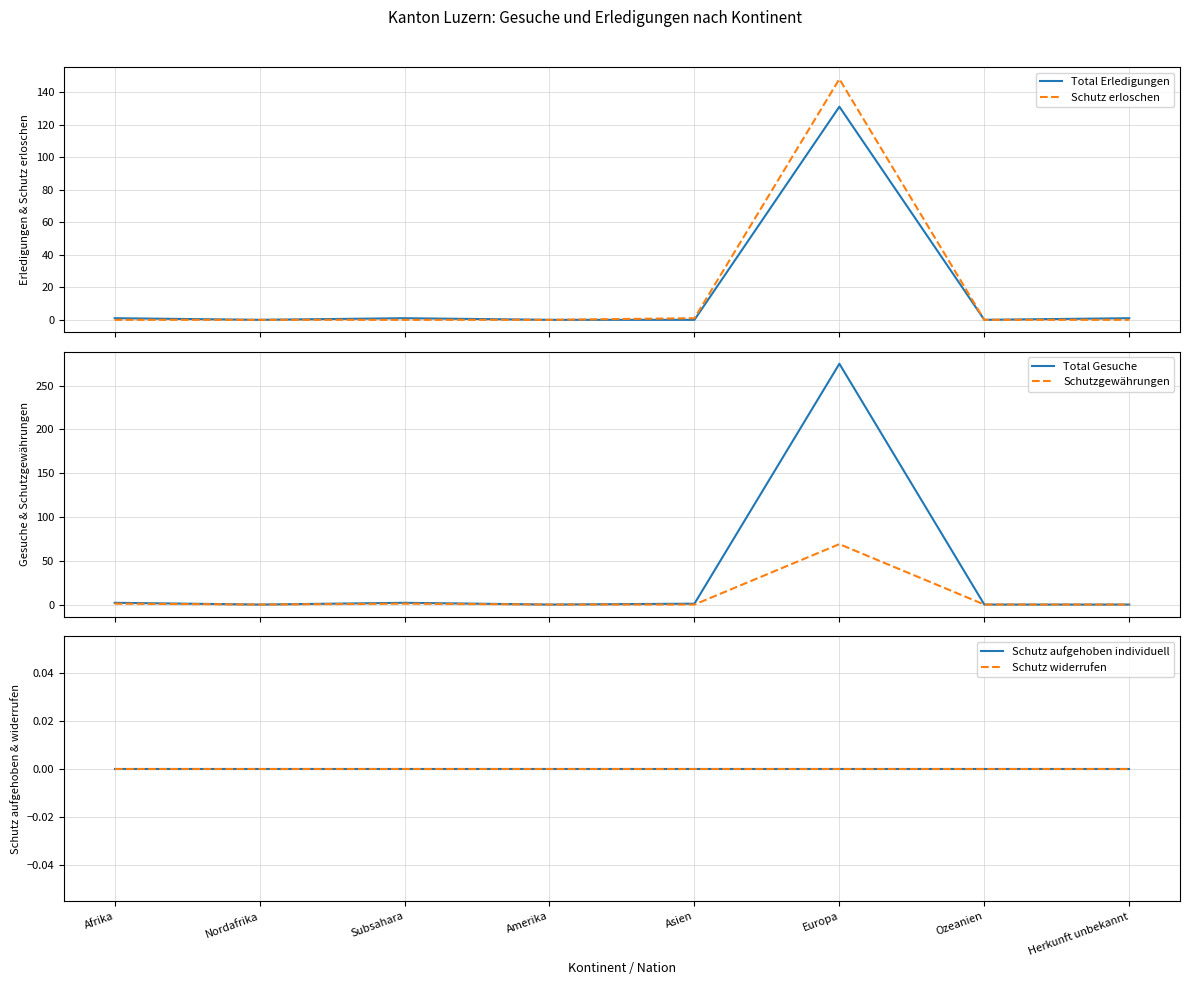

Reading left to right, list all the values displayed in this chart.

Total Erledigungen: Afrika=1	Nordafrika=0	Subsahara=1	Amerika=0	Asien=0	Europa=131	Ozeanien=0	Herkunft unbekannt=1
Schutz erloschen: Afrika=0	Nordafrika=0	Subsahara=0	Amerika=0	Asien=1	Europa=148	Ozeanien=0	Herkunft unbekannt=0
Total Gesuche: Afrika=2	Nordafrika=0	Subsahara=2	Amerika=0	Asien=1	Europa=275	Ozeanien=0	Herkunft unbekannt=0
Schutzgewährungen: Afrika=1	Nordafrika=0	Subsahara=1	Amerika=0	Asien=0	Europa=69	Ozeanien=0	Herkunft unbekannt=0
Schutz aufgehoben individuell: Afrika=0	Nordafrika=0	Subsahara=0	Amerika=0	Asien=0	Europa=0	Ozeanien=0	Herkunft unbekannt=0
Schutz widerrufen: Afrika=0	Nordafrika=0	Subsahara=0	Amerika=0	Asien=0	Europa=0	Ozeanien=0	Herkunft unbekannt=0